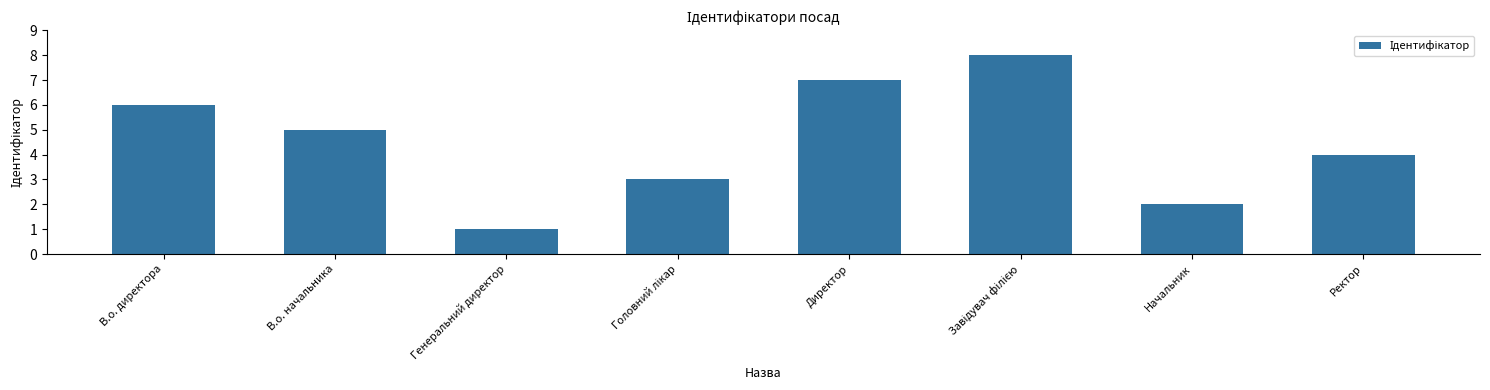

The value at Генеральний директор is 0. True or false?

False